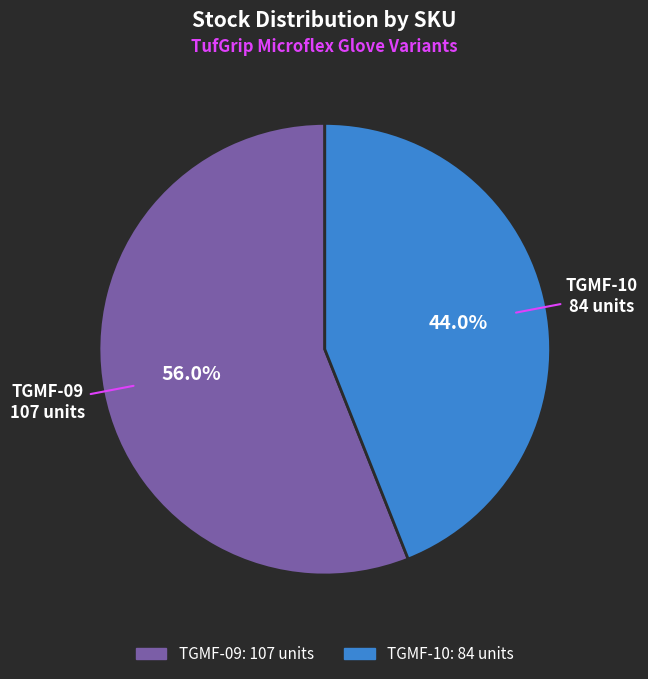

How many segments does this pie chart have?

2